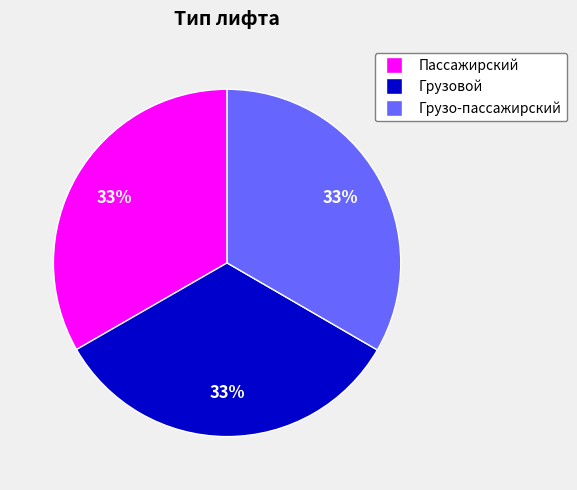

True or false: Пассажирский accounts for 33% of the total.

True